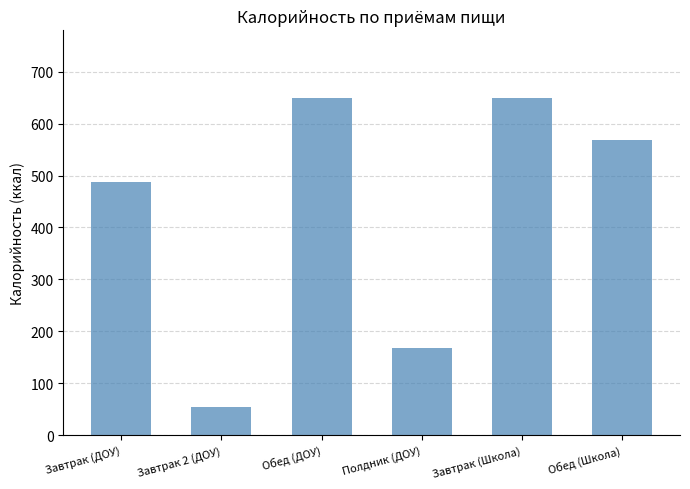

What is the ratio of the value at Обед (Школа) to the value at Обед (ДОУ)?

0.9